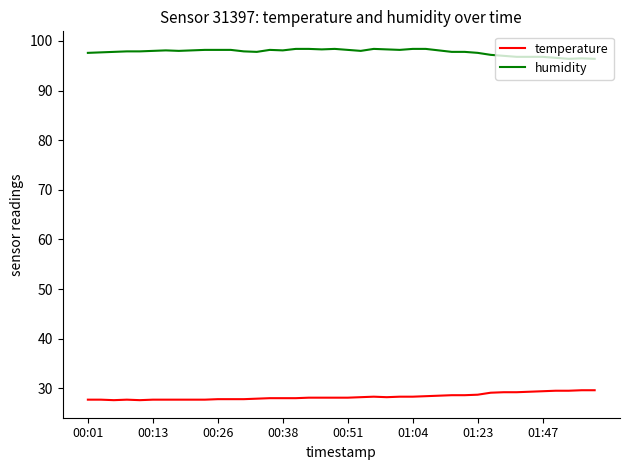

List the series in order of their overall mean, highest first.

humidity, temperature